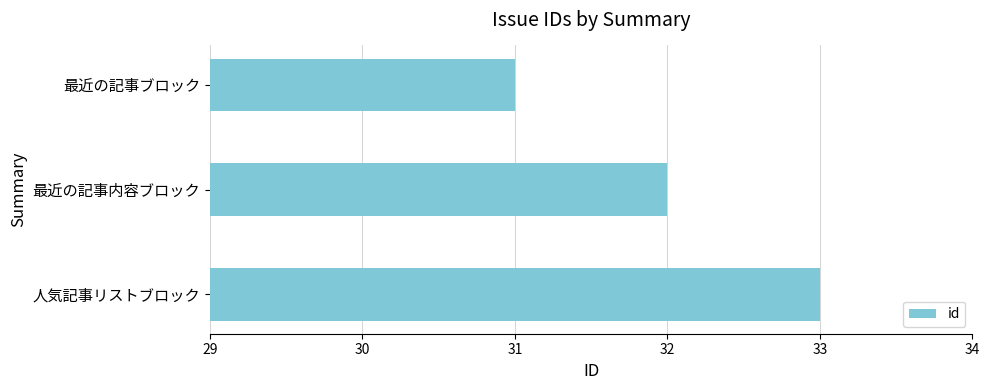

How many series are shown in this chart?

1